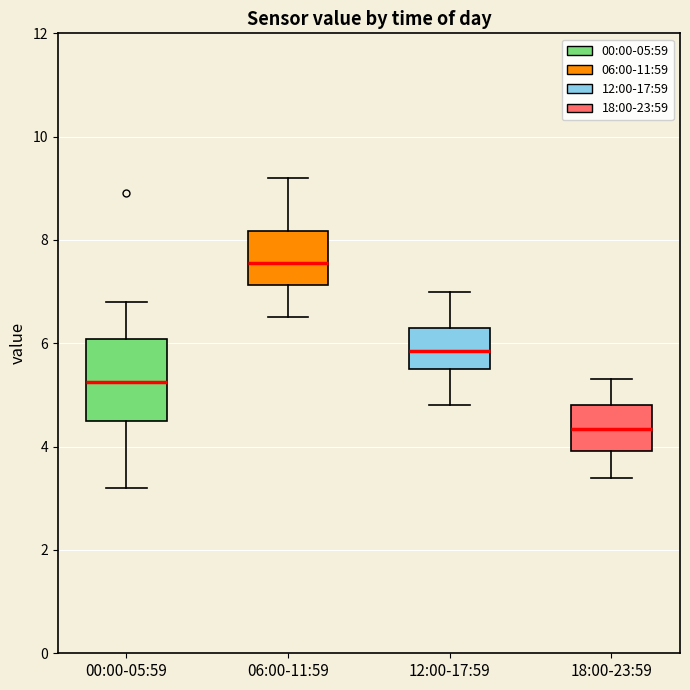

Reading left to right, transcribe this box plot: for each box, give where its median line is, the range the box spans, and where its two whiskers end, as read against the y-axis. The values are not printed on the chart, so give them approximately, as read against the axis.

00:00-05:59: median 5.2, box 4.6 to 6.0, whiskers 3.2 to 6.8
06:00-11:59: median 7.6, box 7.2 to 8.2, whiskers 6.6 to 9.2
12:00-17:59: median 5.8, box 5.6 to 6.4, whiskers 4.8 to 7.0
18:00-23:59: median 4.4, box 4.0 to 4.8, whiskers 3.4 to 5.4